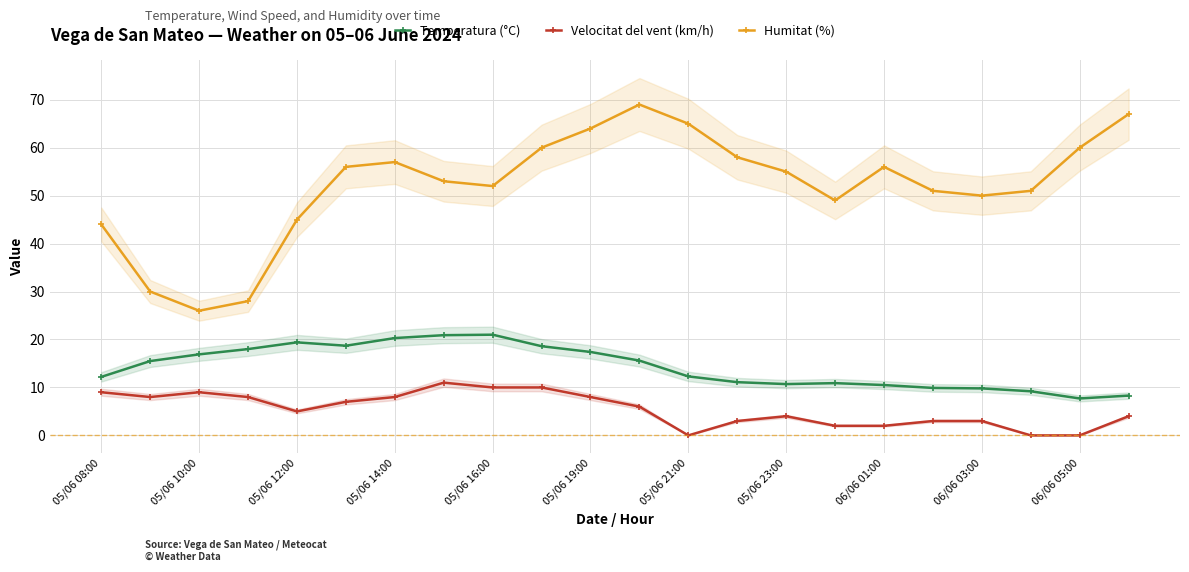

The value of Humitat (%) at 05/06 21:00 is 106.7. True or false?

False